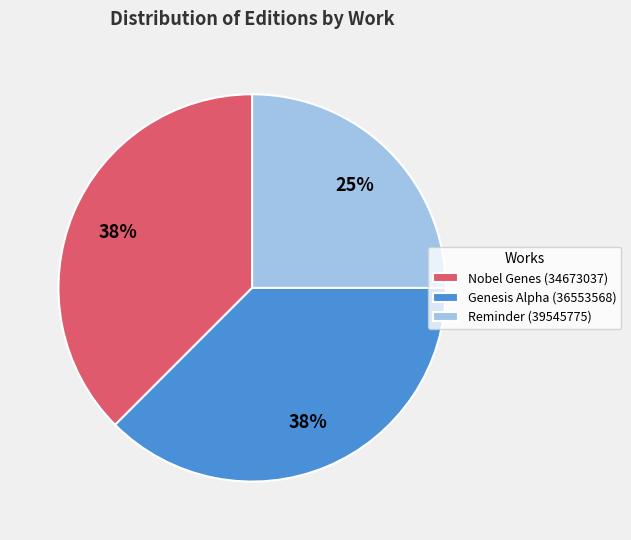

What is the smallest slice in the pie chart?

Reminder (39545775)